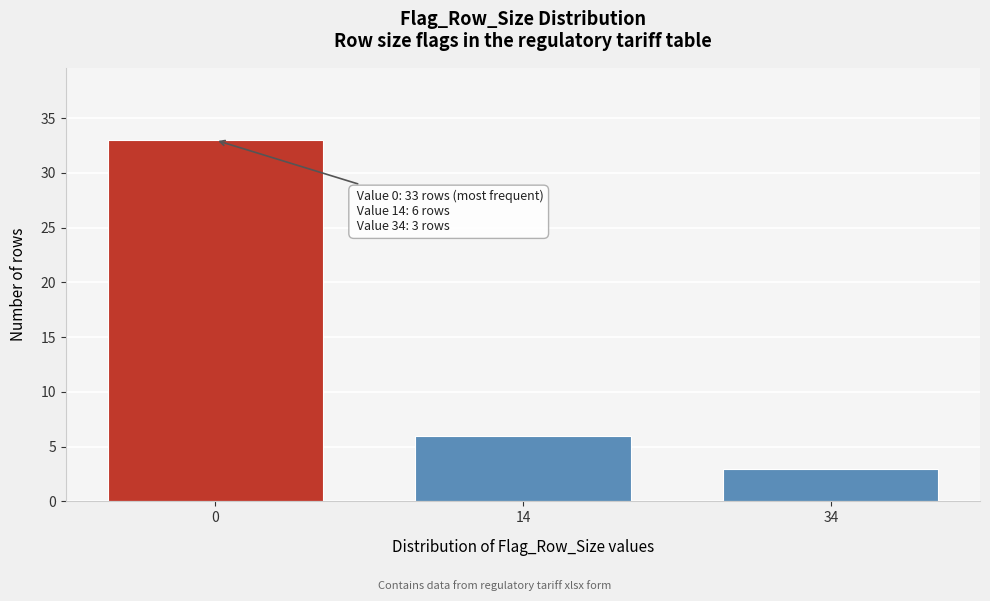

Reading left to right, transcribe all the data shown in this chart.

33	6	3